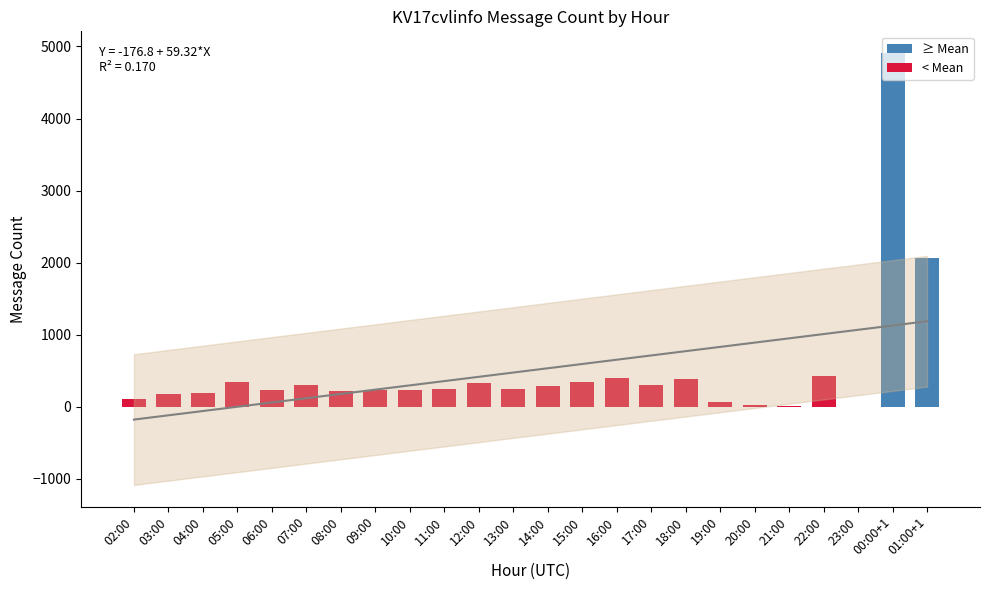

Rank the categories by value from lowest to highest.

23:00, 21:00, 20:00, 19:00, 02:00, 03:00, 04:00, 08:00, 10:00, 09:00, 06:00, 13:00, 11:00, 14:00, 07:00, 17:00, 12:00, 05:00, 15:00, 18:00, 16:00, 22:00, 01:00+1, 00:00+1